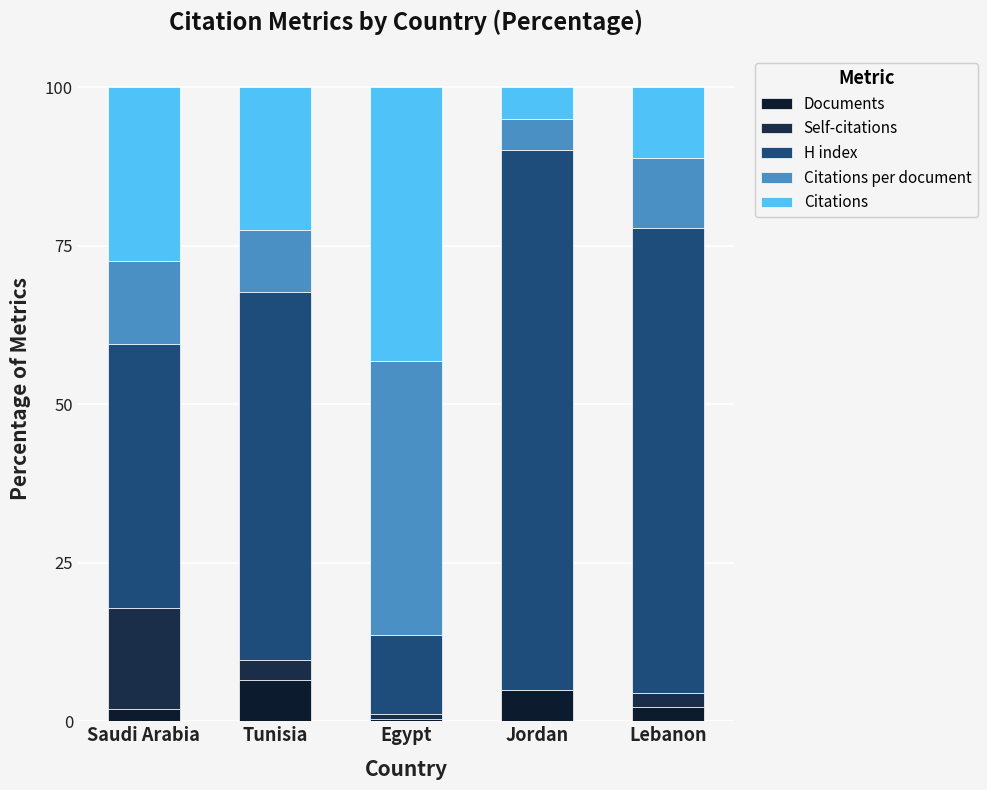

Does the chart contain stacked bars?

Yes